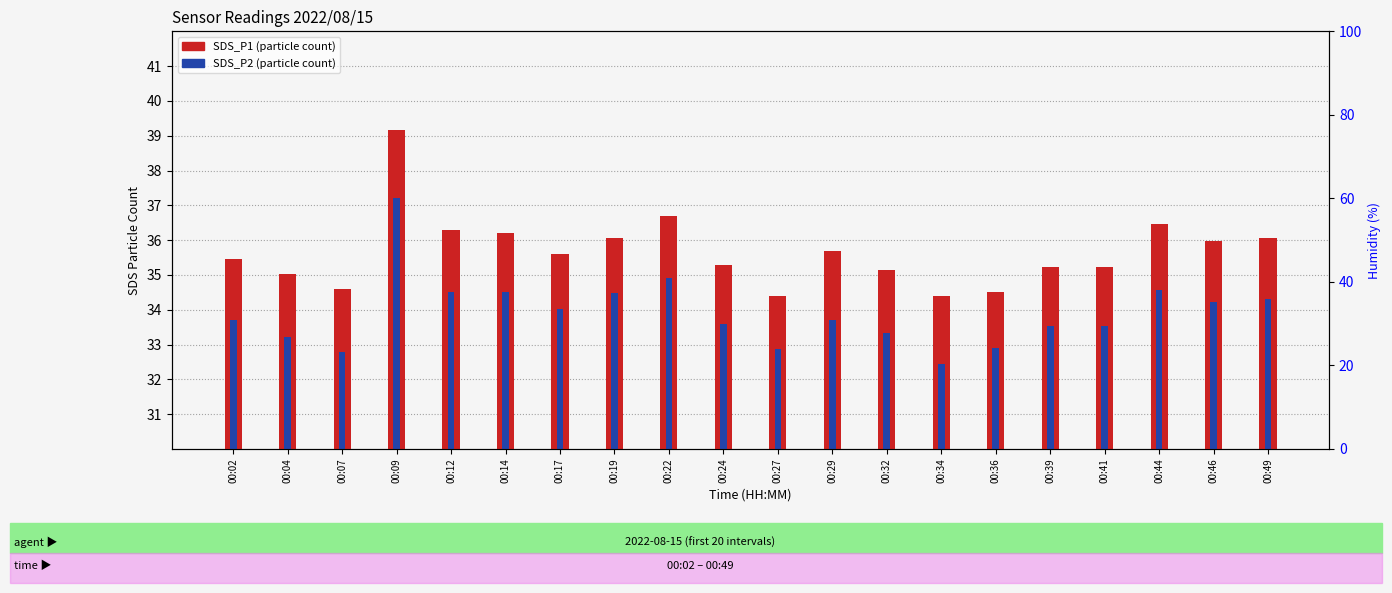

The value of SDS_P2 at 00:14 is 57.2. True or false?

False